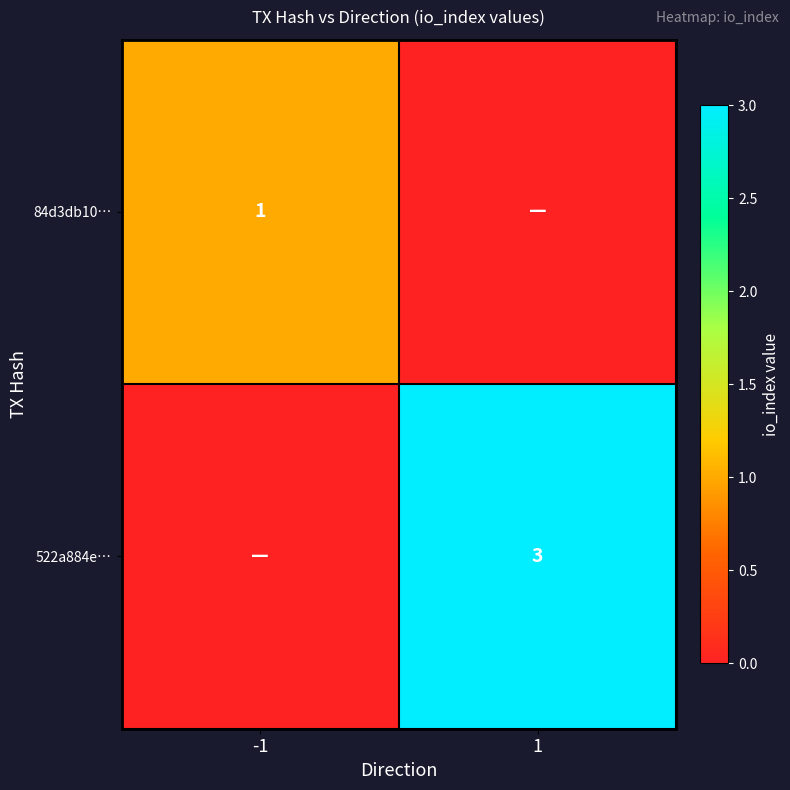

Is the value of 84d3db10… at -1 greater than the value of 522a884e… at 1?

No